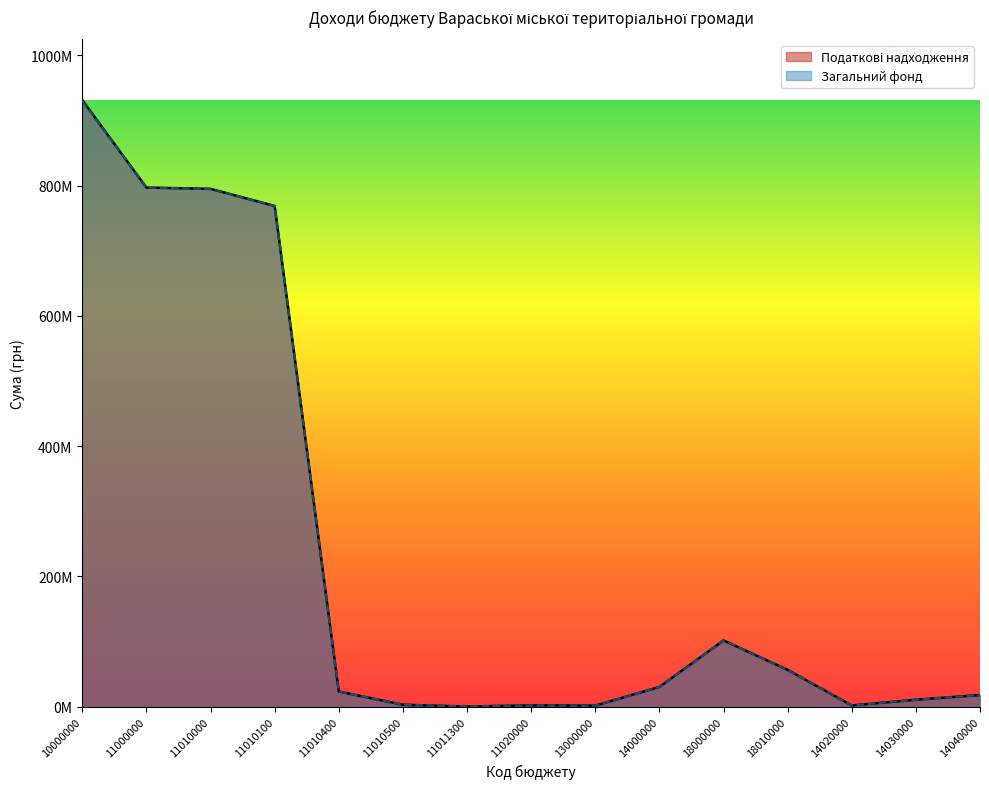

What is the sum of all Загальний фонд values?

3538869088